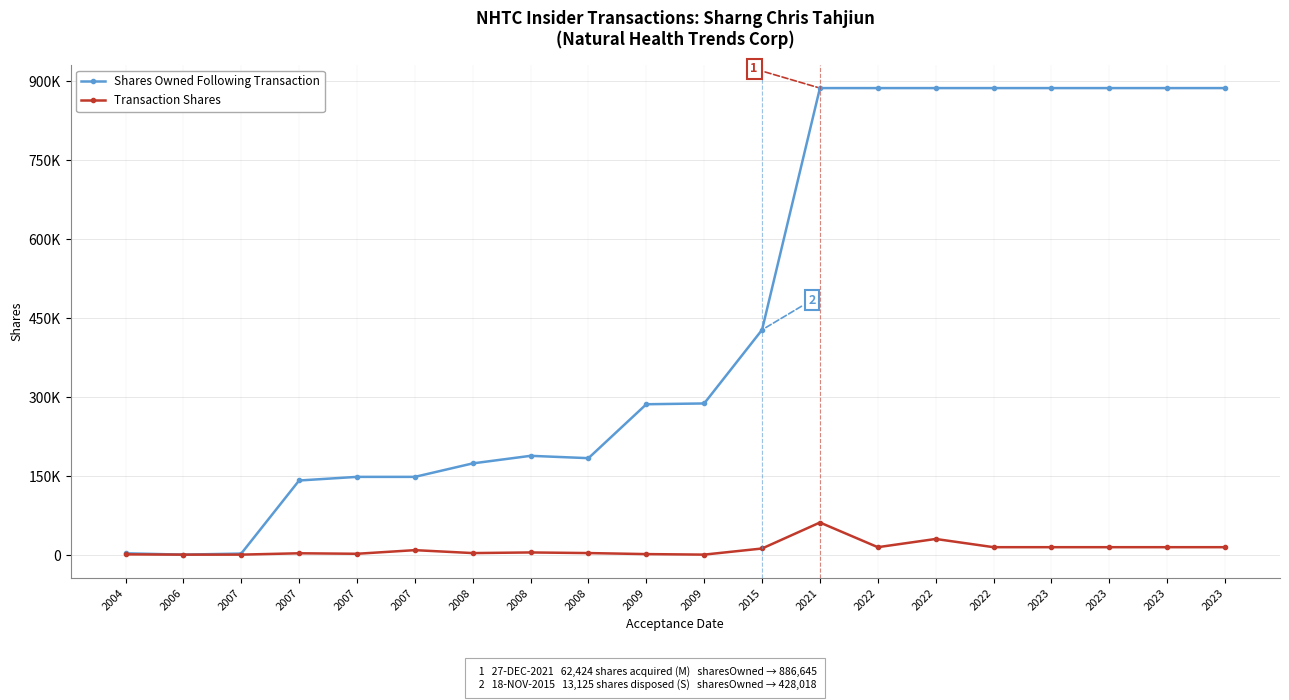

True or false: Transaction Shares has a value of 1697 at 2007.

False